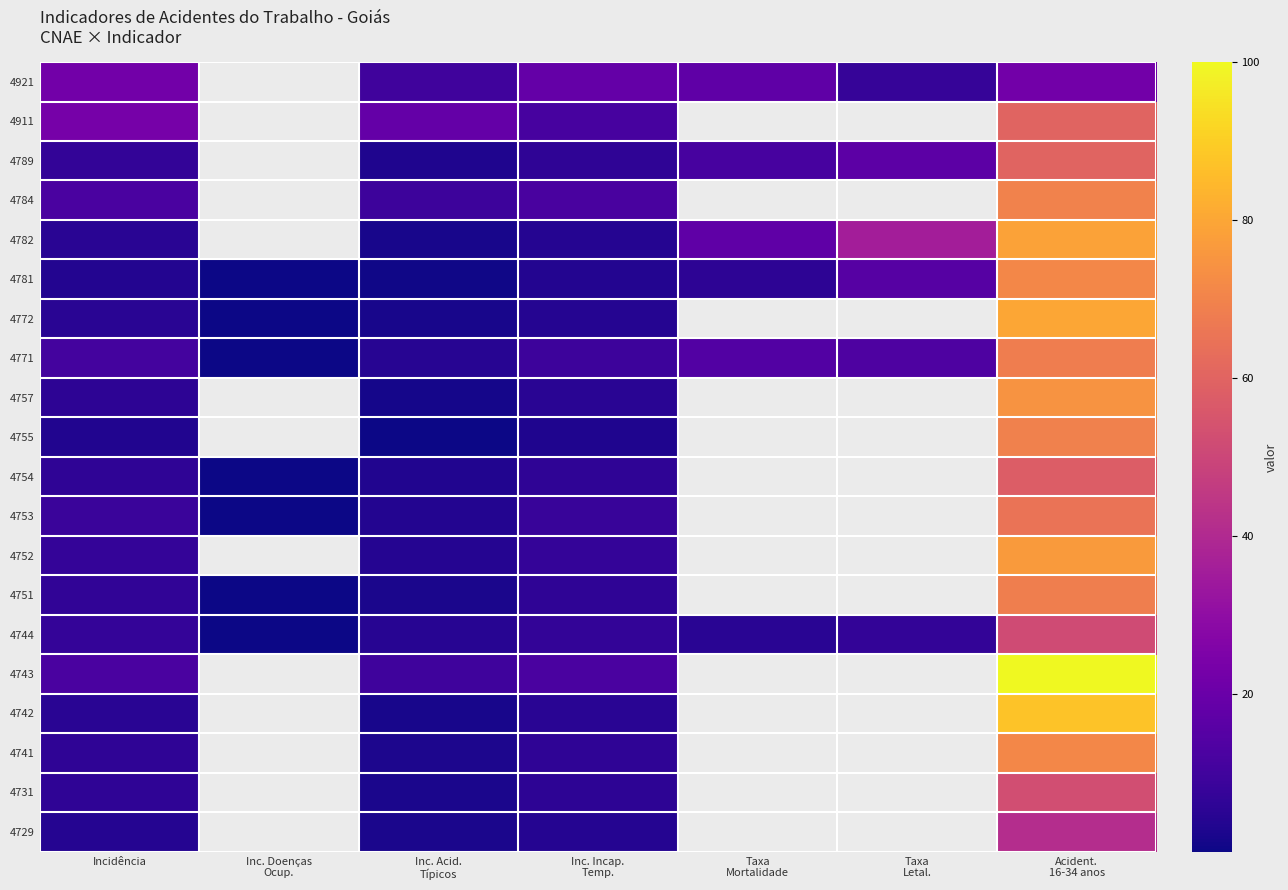

At which category does the chart reach its peak across all series?

Acident.
16-34 anos